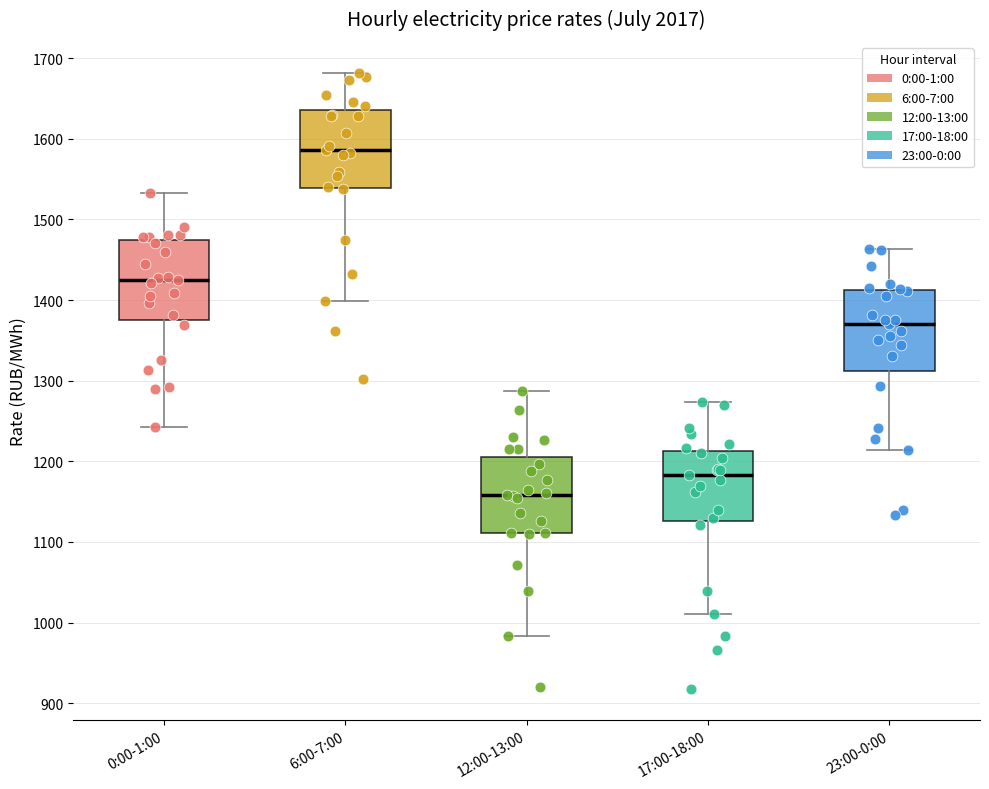

Which box's median line is the highest?

6:00-7:00